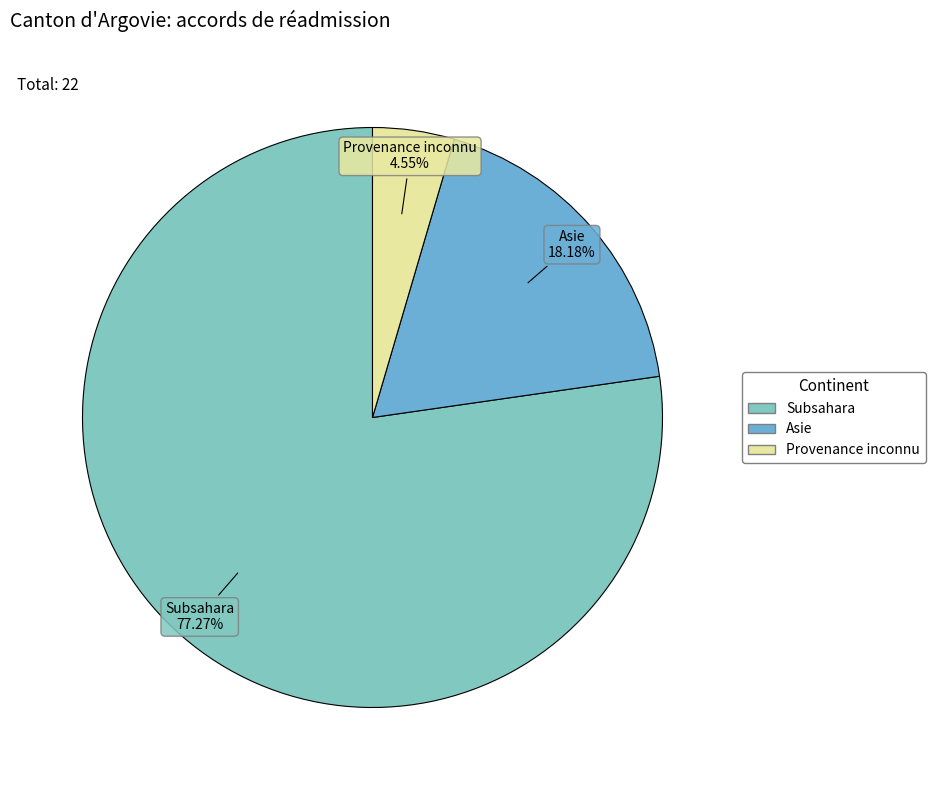

Approximately how many times larger is the value at Asie compared to Provenance inconnu?

4.0